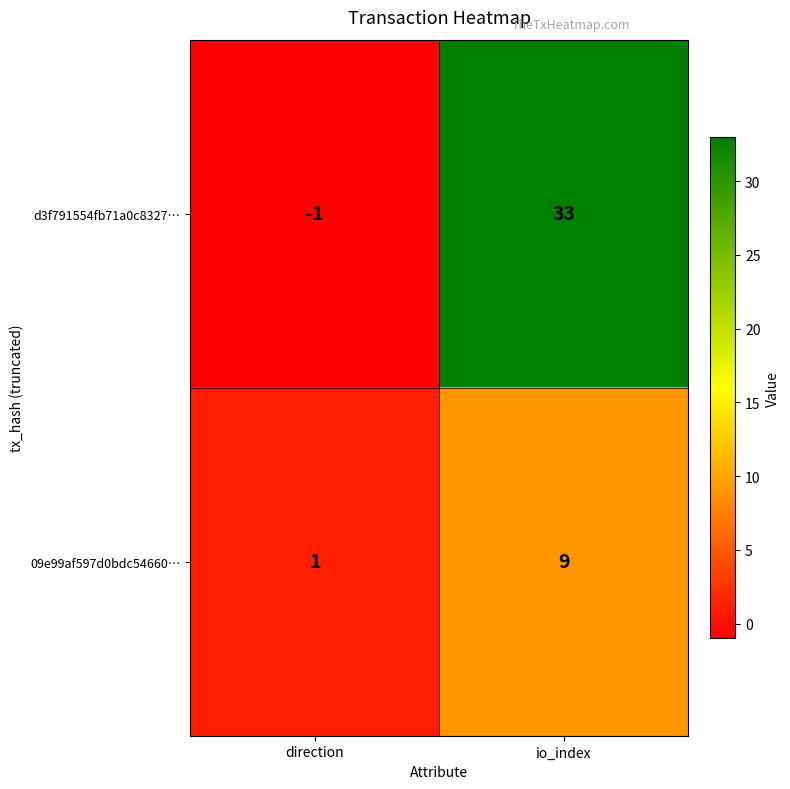

What is the total value across all series at io_index?

42